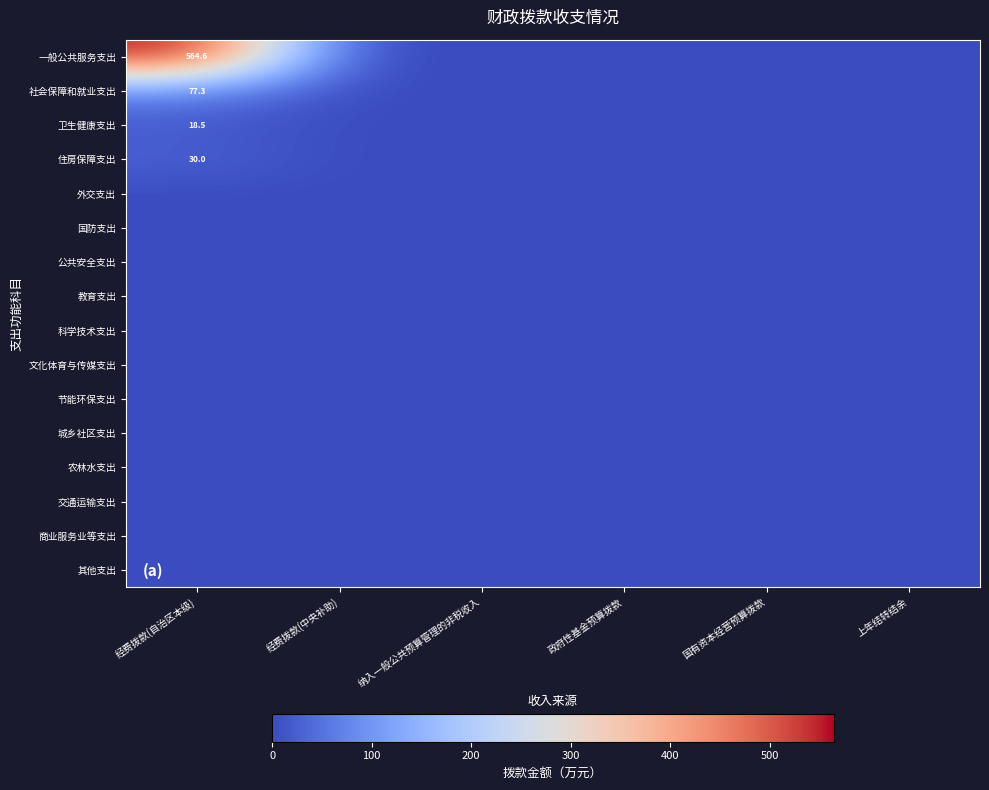

How many series are shown in this chart?

16